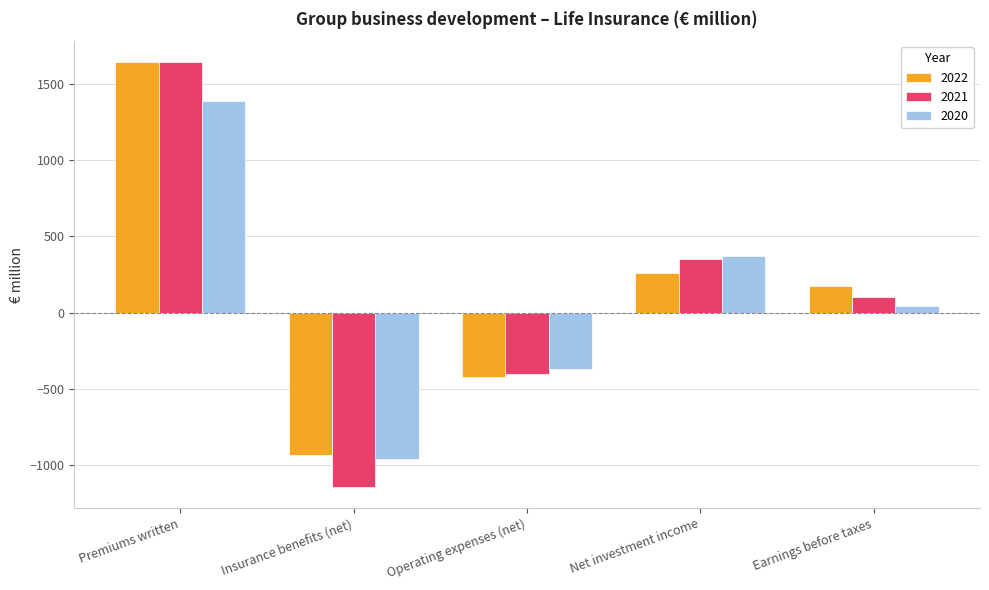

At which category is the sum across all series the highest?

Premiums written